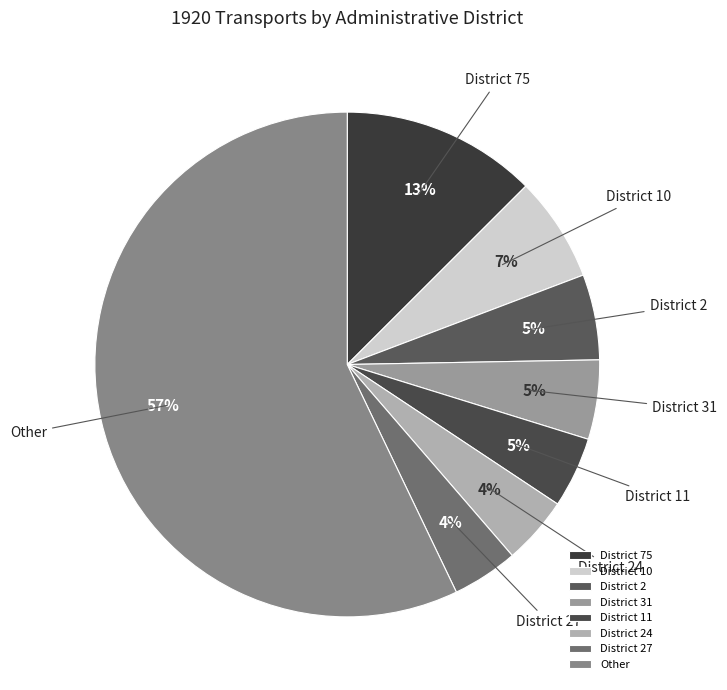

The Other slice represents 57% of the pie. True or false?

True